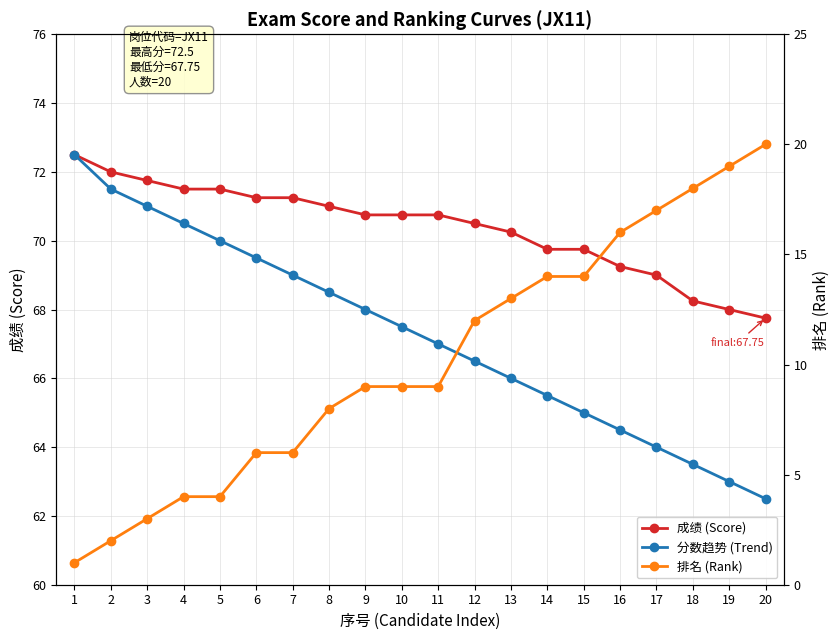

What is the difference between the second highest and second lowest values in the 分数趋势 (Trend) series?

8.5